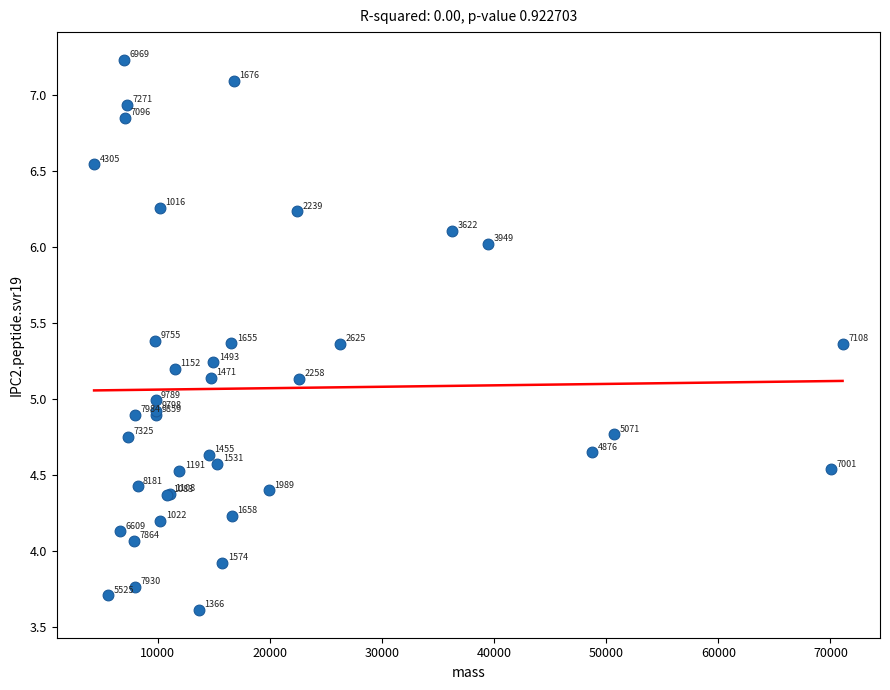

What Y value in the scatter plot is closest to 5?

5.0